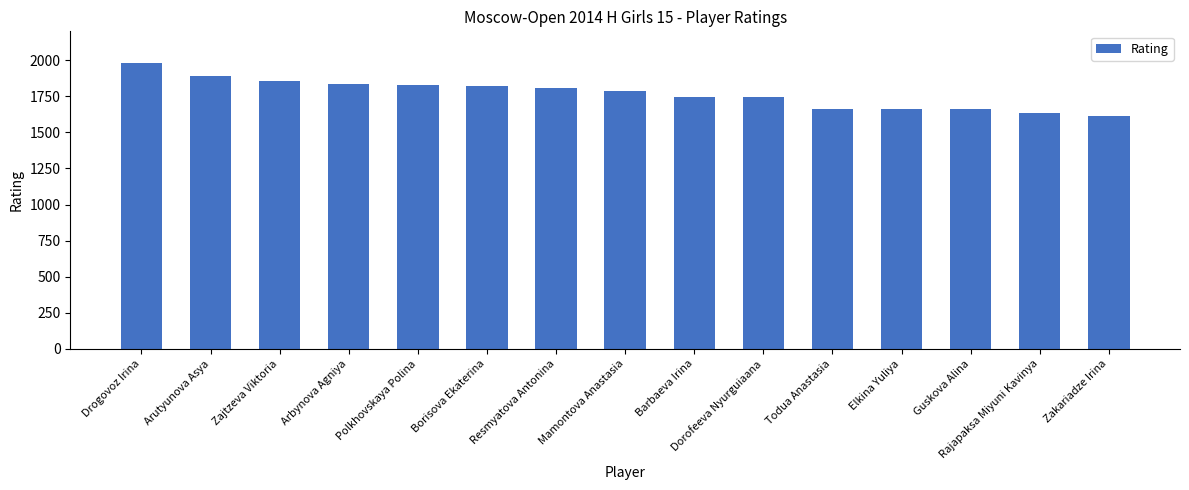

What is the change in value from Polkhovskaya Polina to Borisova Ekaterina?

-10